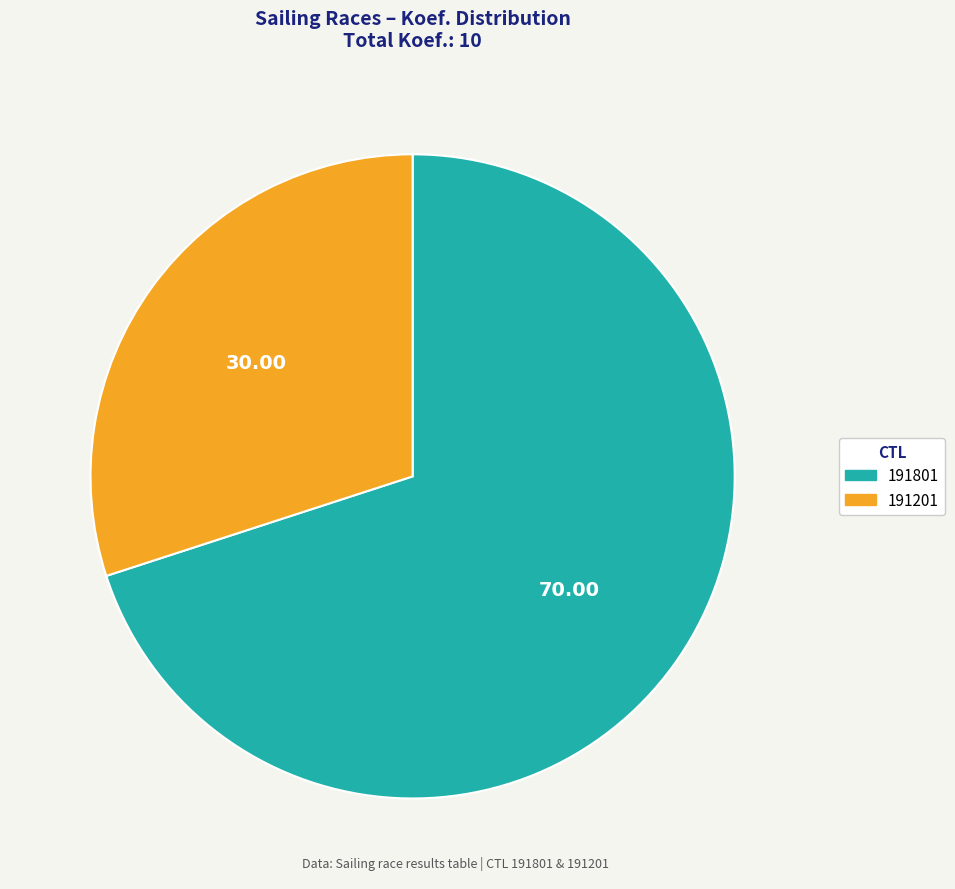

Is the sum of 191801 and 191201 greater than half?

Yes